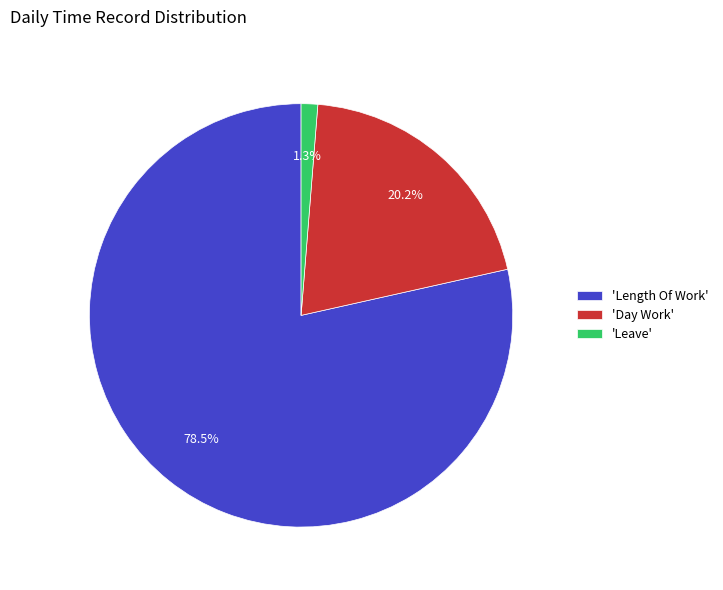

Which has a higher value, 'Leave' or 'Length Of Work'?

'Length Of Work'